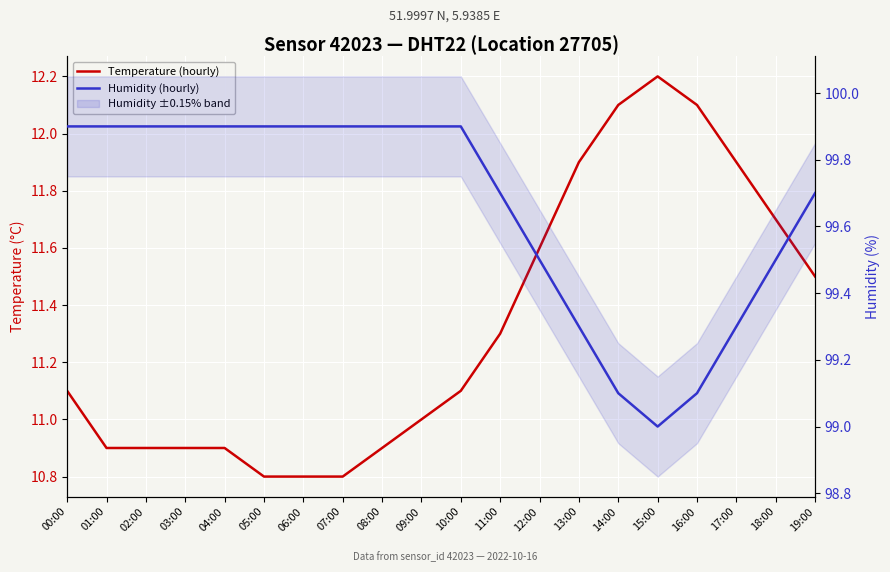

Which has a higher value, 15:00 or 04:00?

15:00